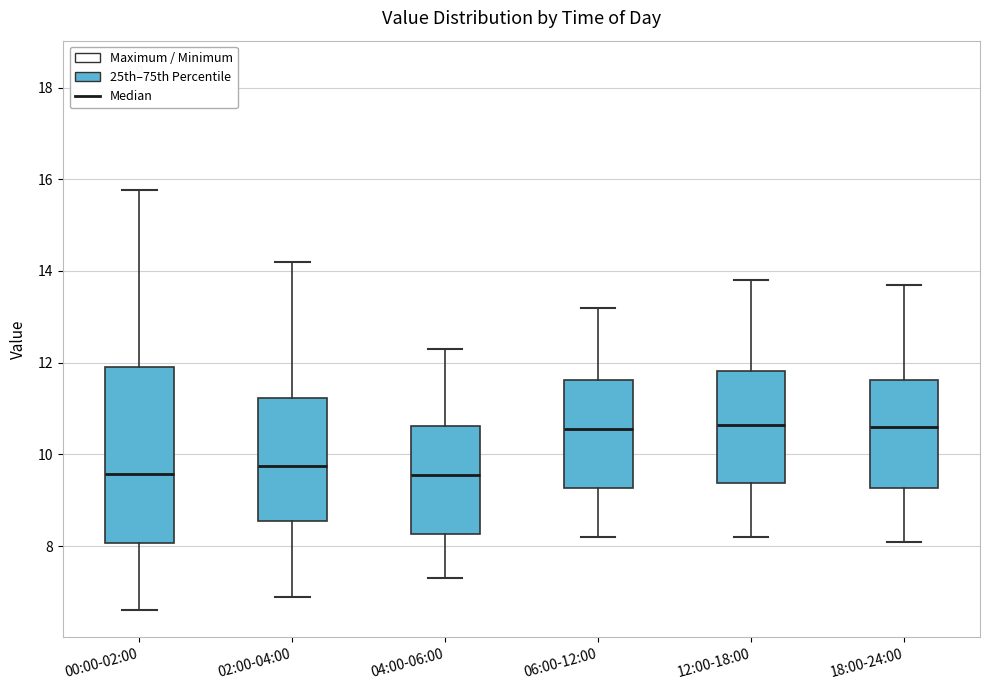

Which box is the tallest, from its lower edge to its upper edge?

00:00-02:00